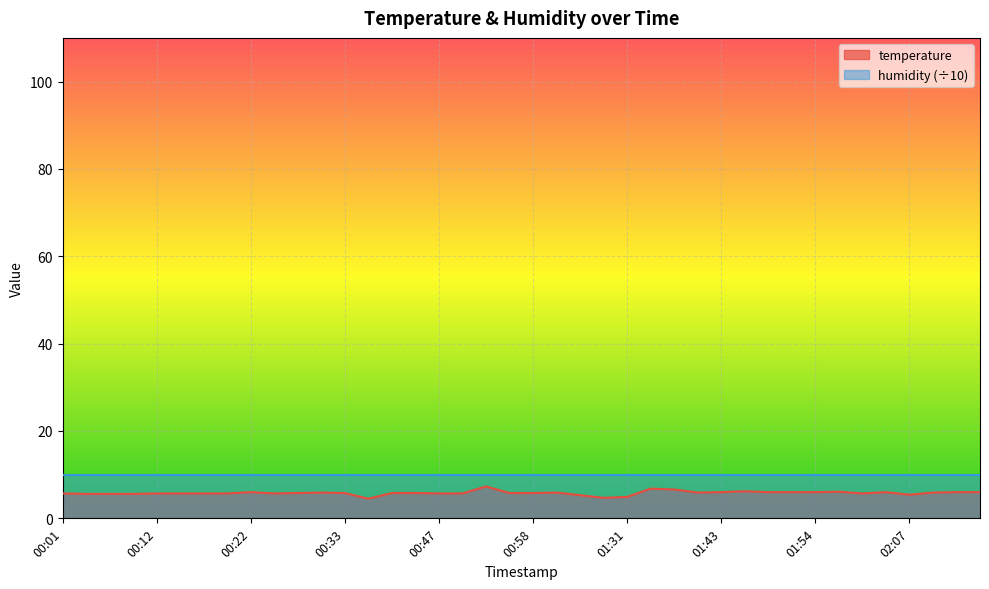

Which category has the highest value across all series?

00:52